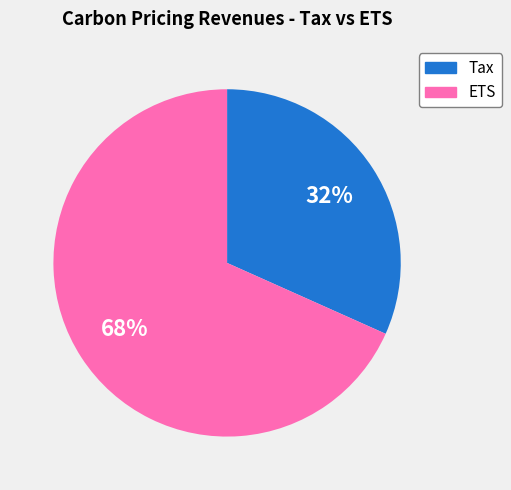

Which slice is the smallest?

Tax